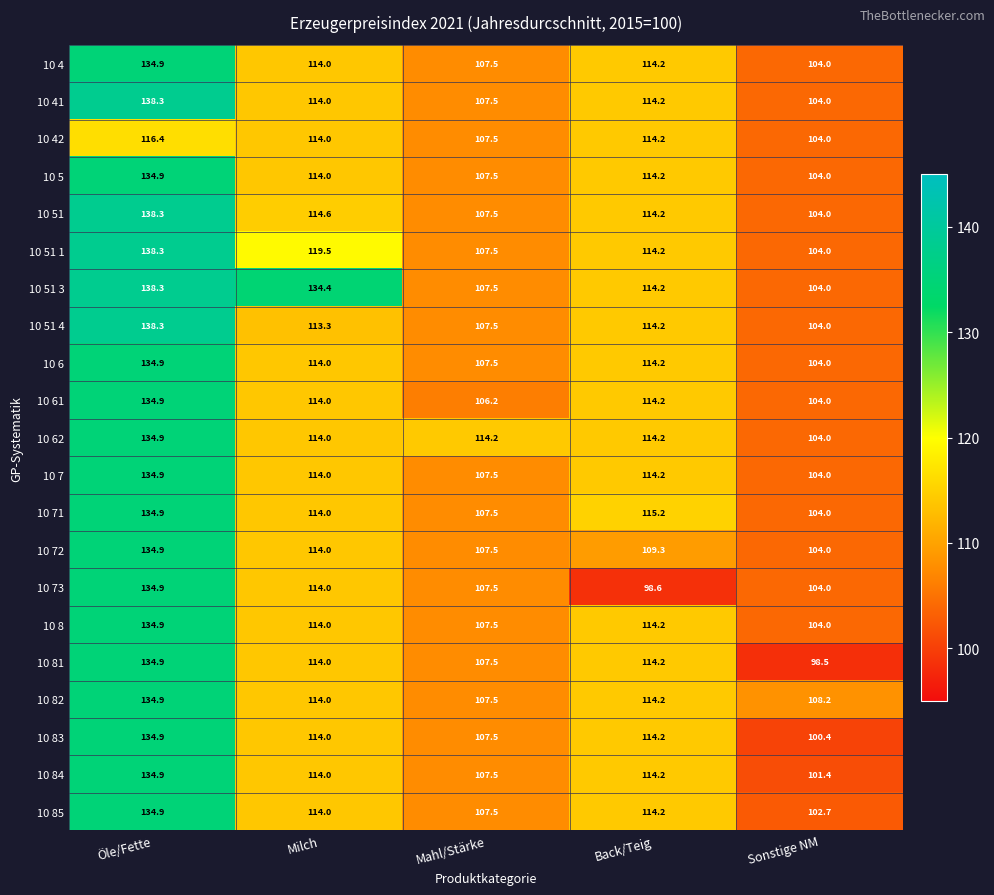

What is the approximate value of 10 42 at Sonstige NM?

104.0